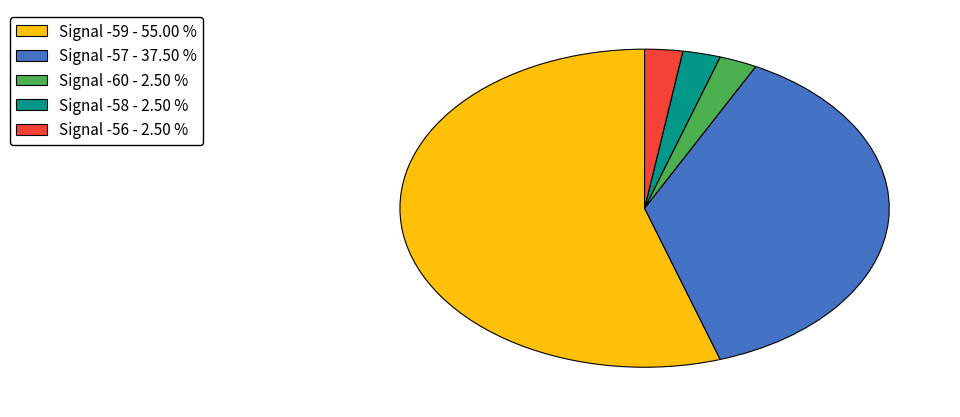

Is the sum of Signal -59 - 55.00 % and Signal -58 - 2.50 % greater than half?

Yes